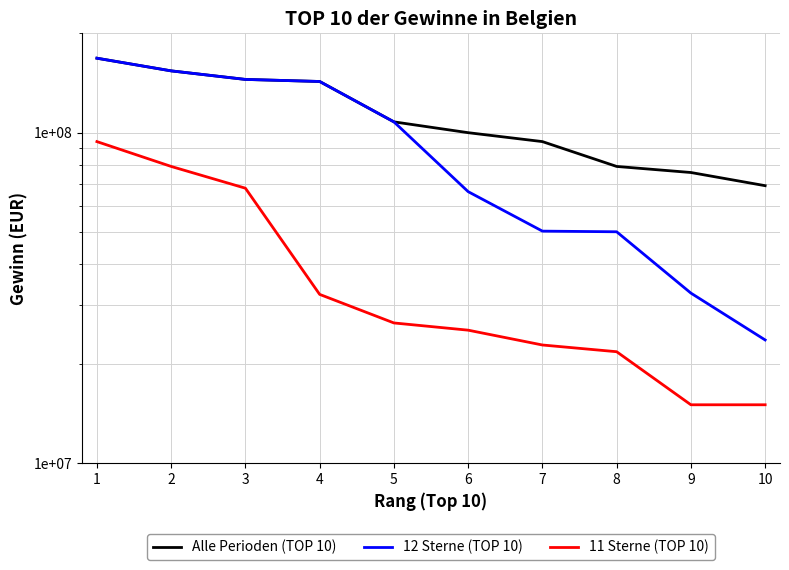

What is the minimum value shown in the chart?

15000000